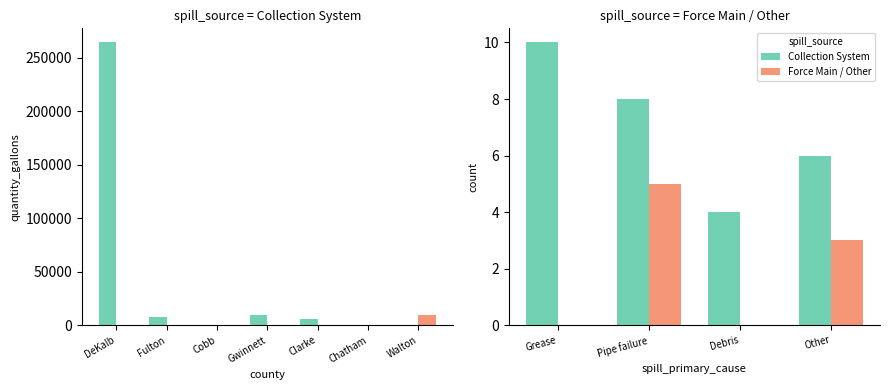

At how many categories does at least one series exceed 8?

1